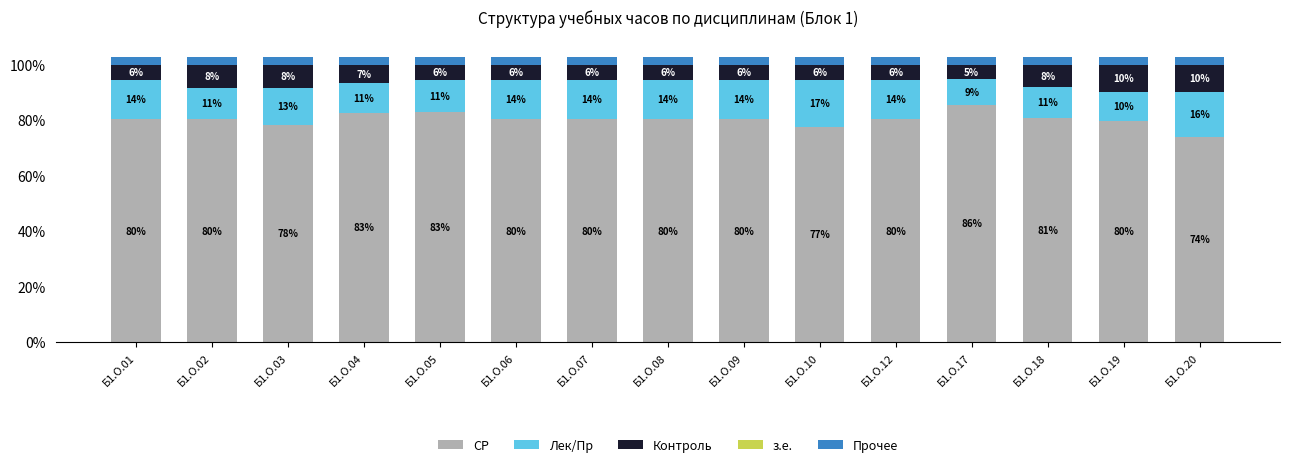

What is the greatest value displayed?

85.6